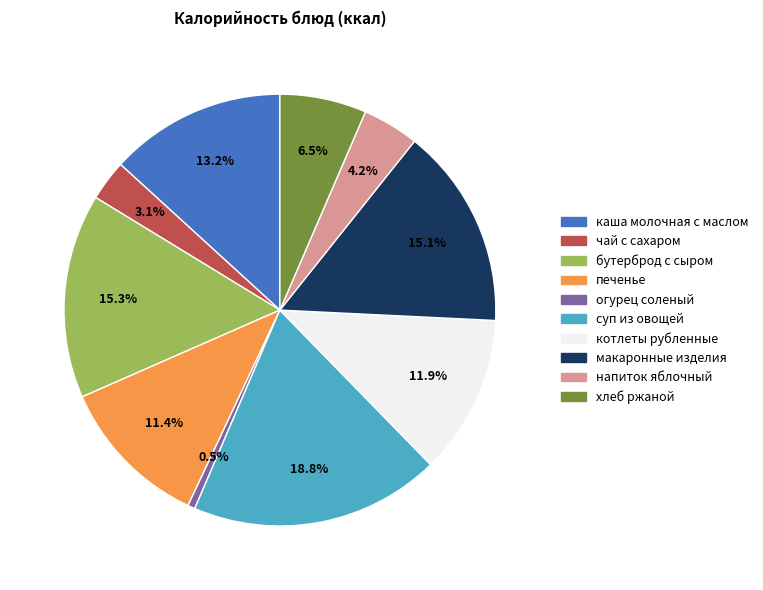

Count the number of slices in the pie.

10